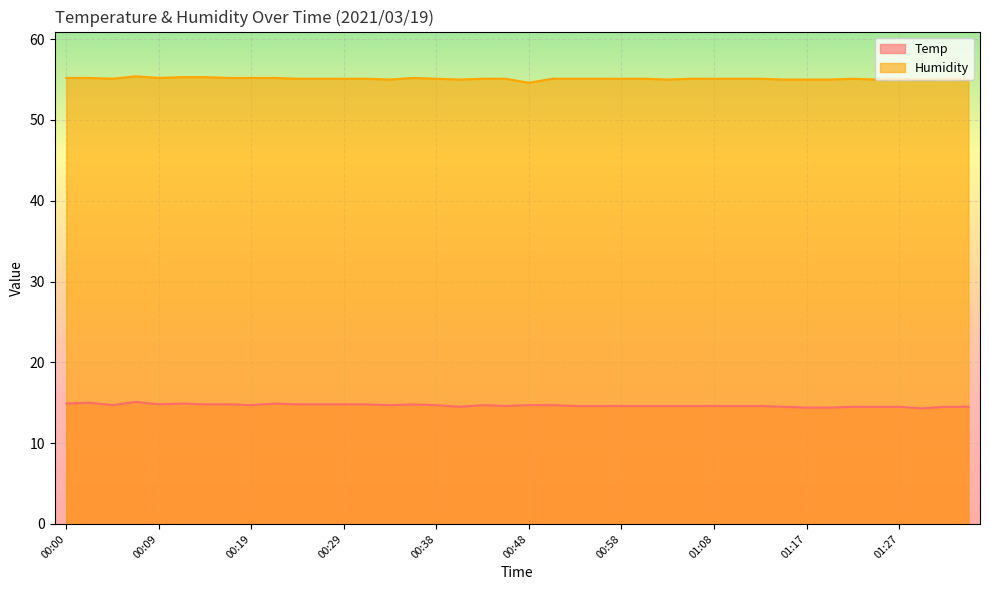

Is the value of Temp at 01:10 greater than the value of Humidity at 01:32?

No